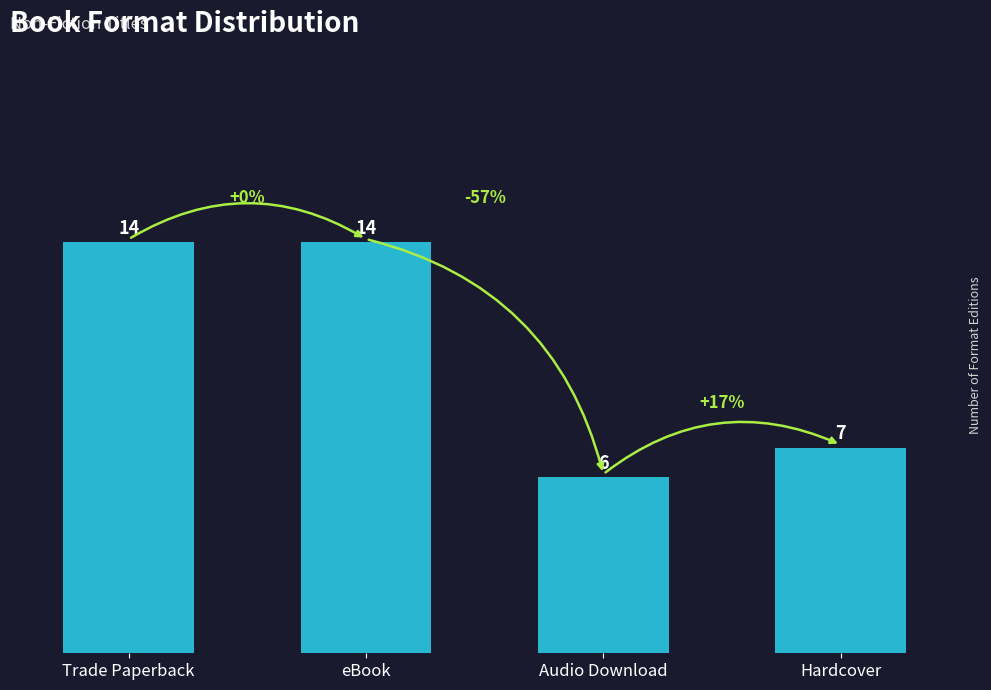

Does the chart contain stacked bars?

No